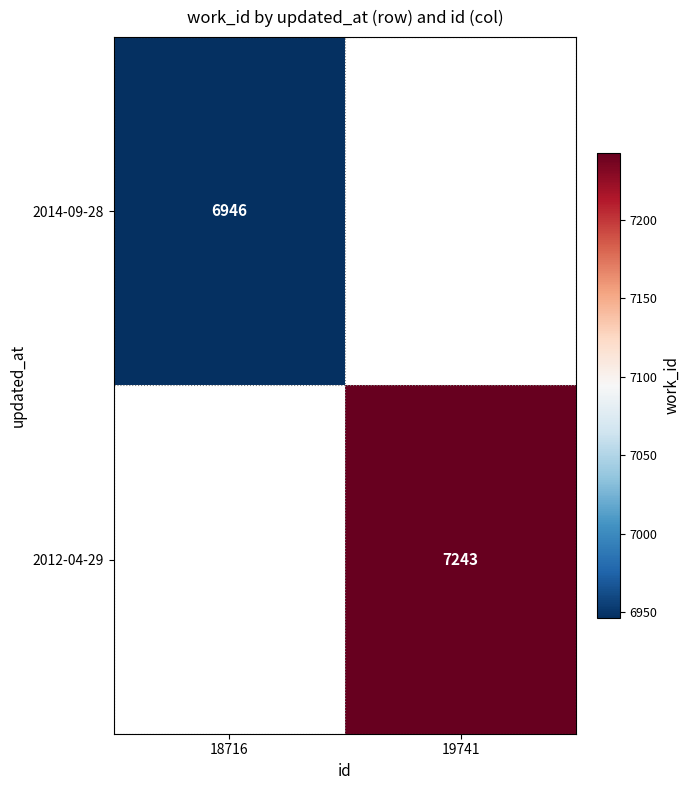

The value of 2012-04-29 at 19741 is 4578. True or false?

False